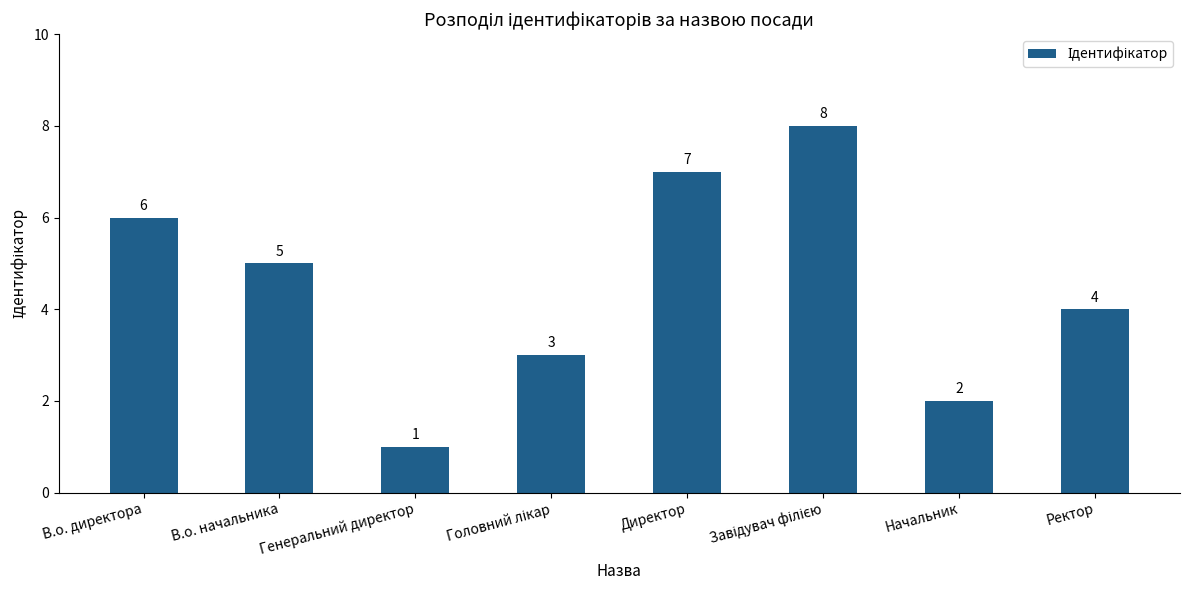

How many categories are shown in the chart?

8